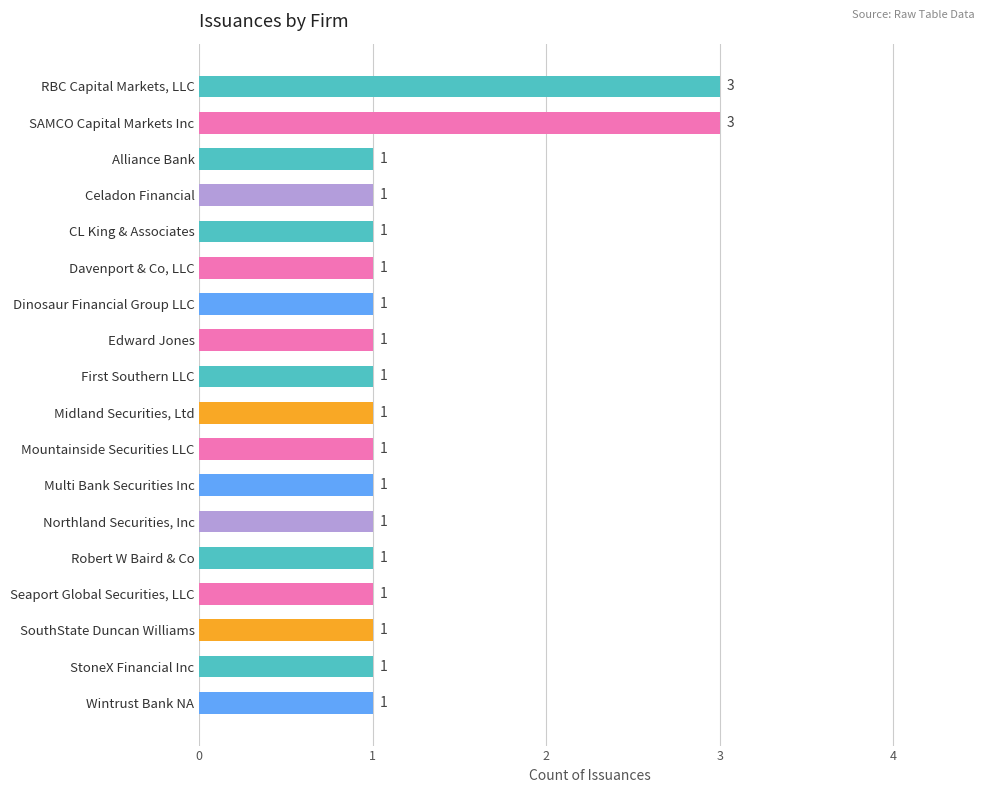

What is the difference between the second highest and minimum values?

2